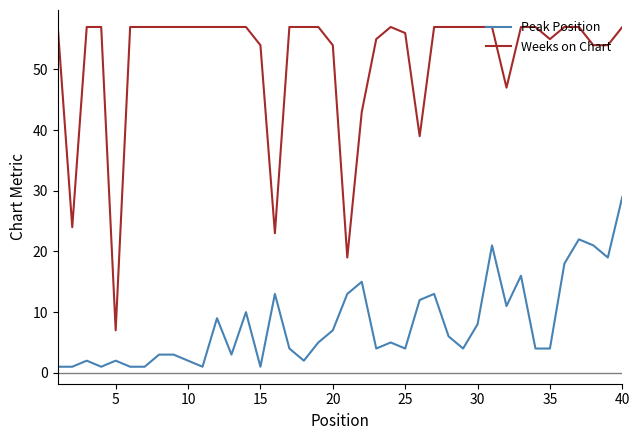

Which series has the largest total across all categories?

Weeks on Chart